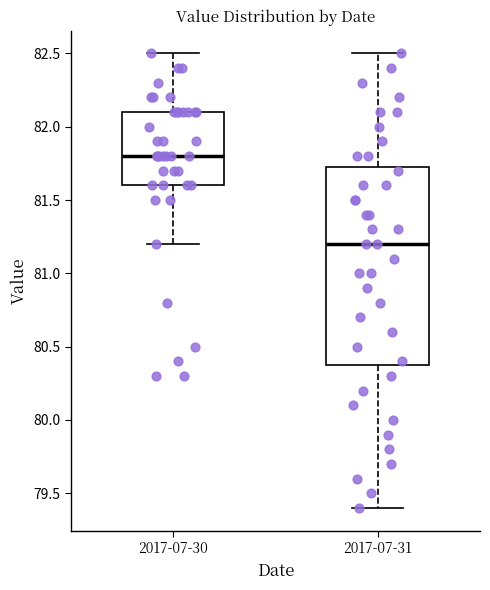

Which box's median line is the lowest?

2017-07-31